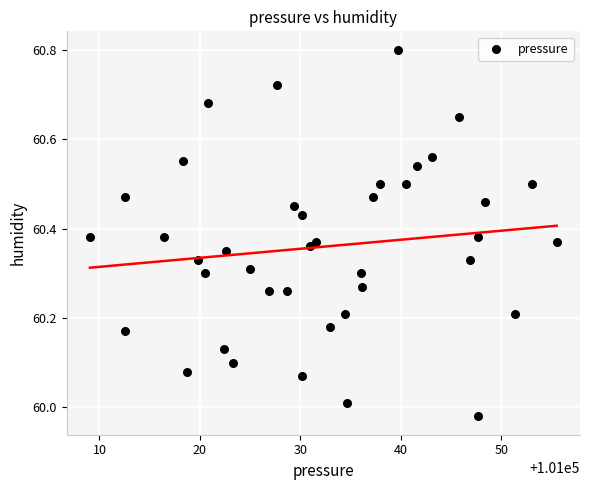

What is the range of X values (max minus min)?

46.4